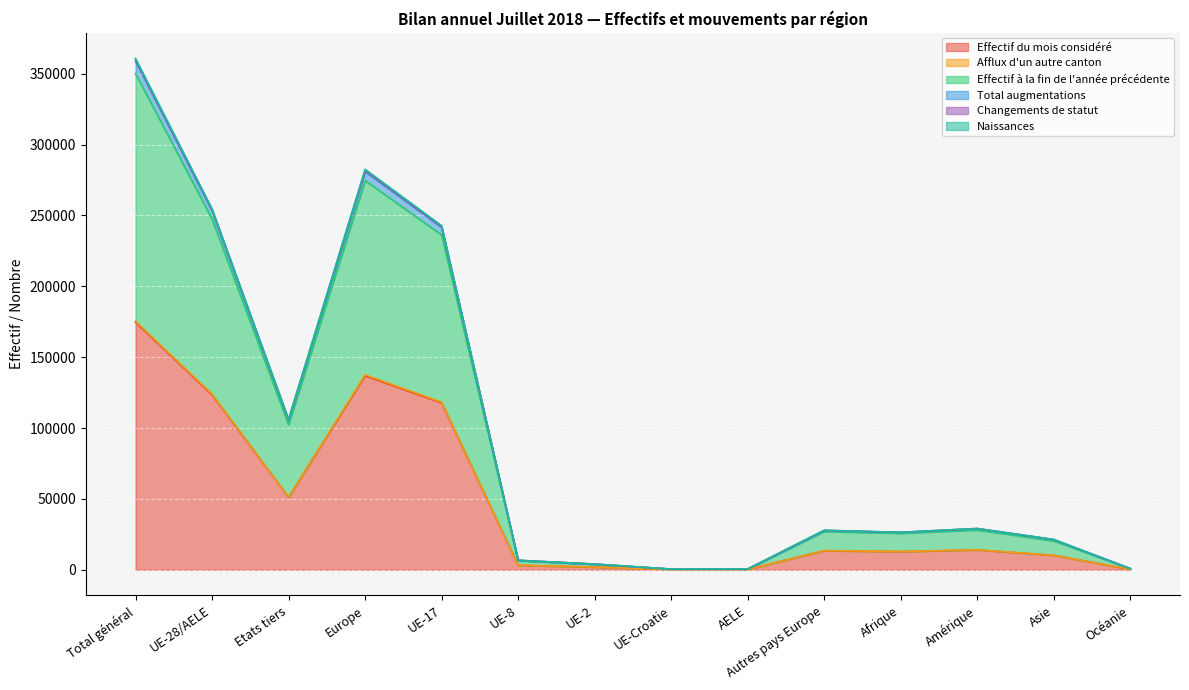

Where does the Total augmentations series first go above 27785?

Total général